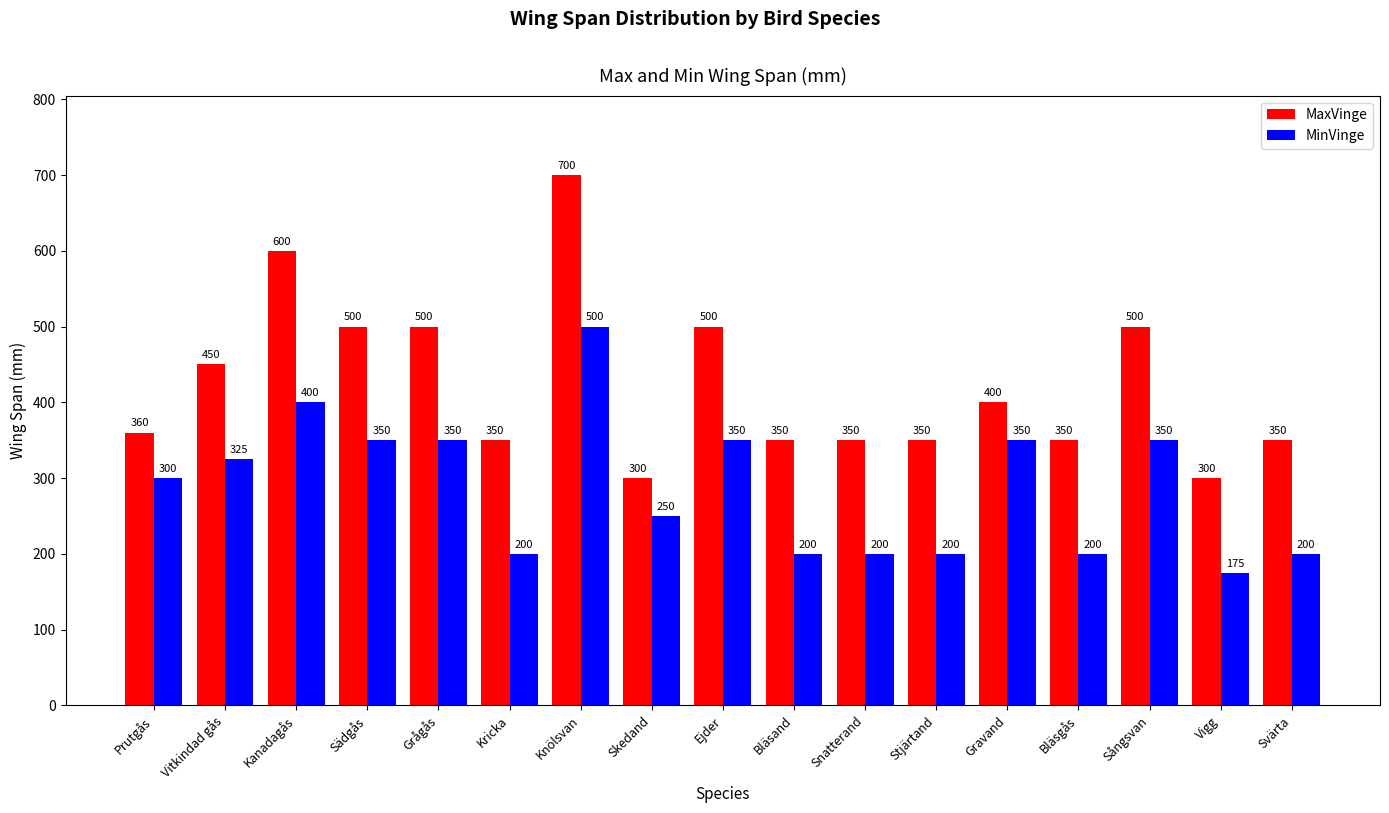

Does the chart contain stacked bars?

No